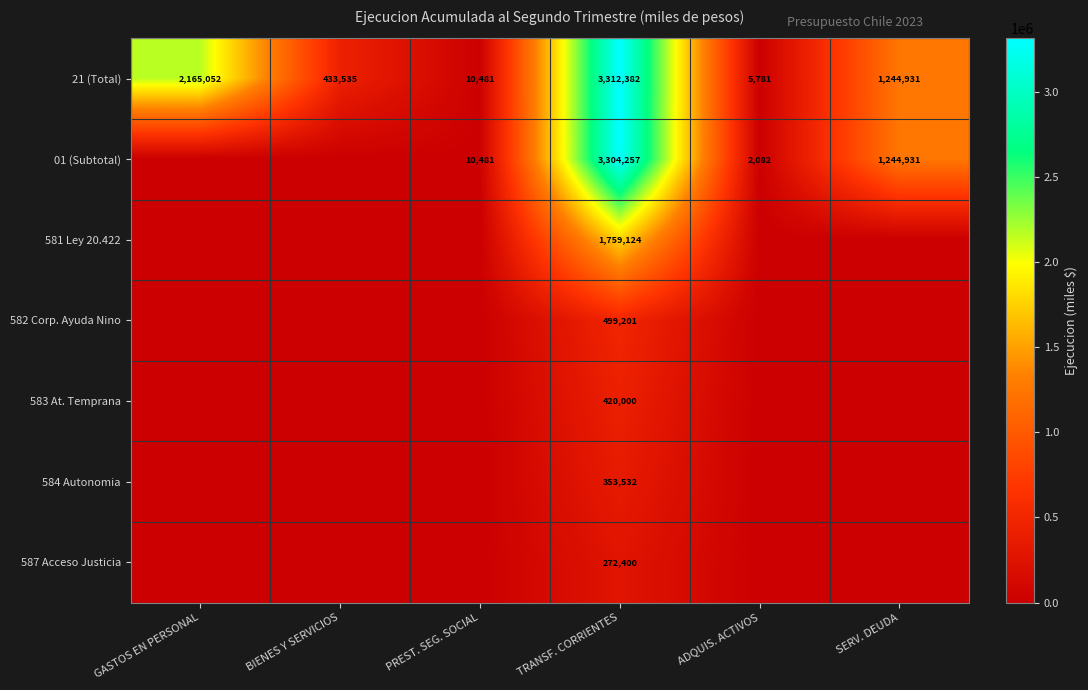

Is it true that 584 Autonomia equals 353532 at TRANSF. CORRIENTES?

True